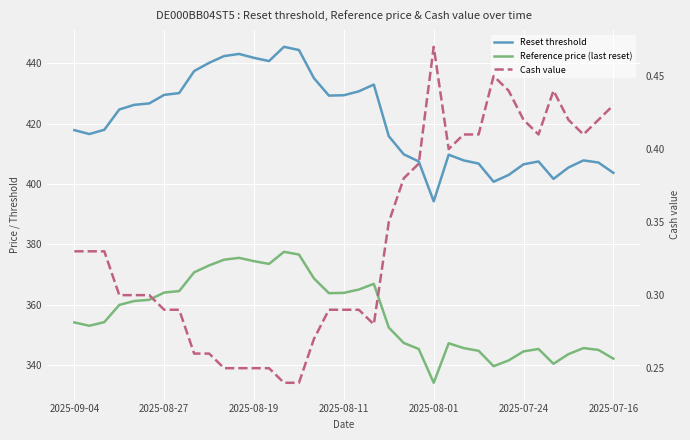

At 2025-07-24, list the series in order from largest to smallest.

Reset threshold, Reference price (last reset), Cash value